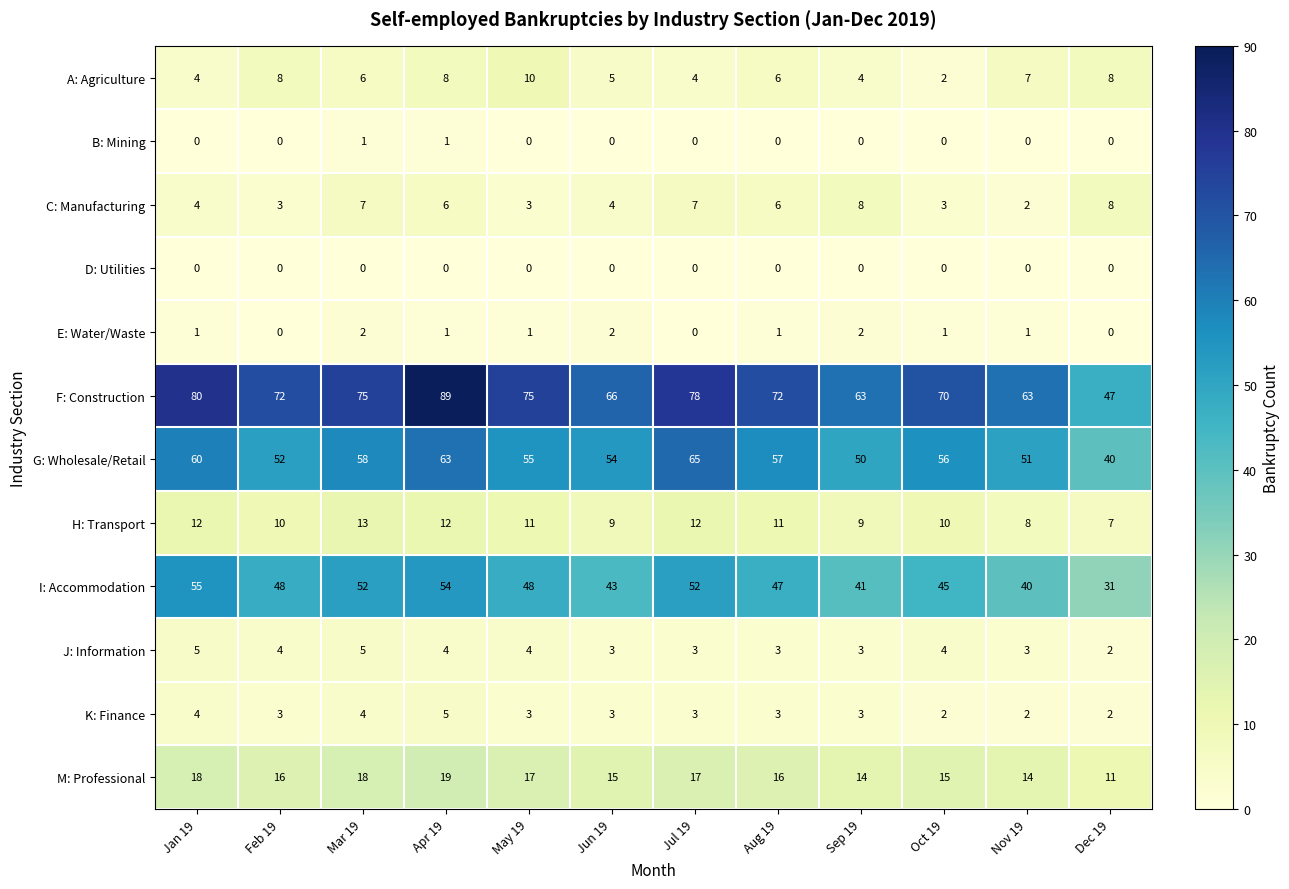

What is the difference between the G: Wholesale/Retail values at Mar 19 and Jun 19?

4